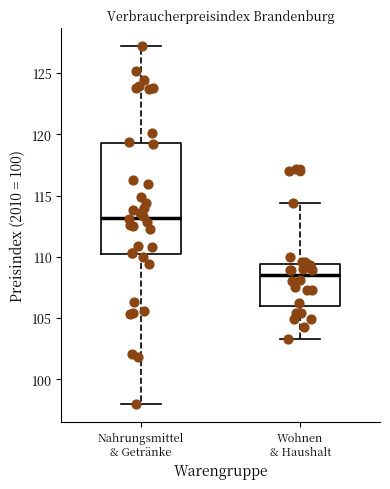

Which box's median line is the highest?

Nahrungsmittel & Getränke